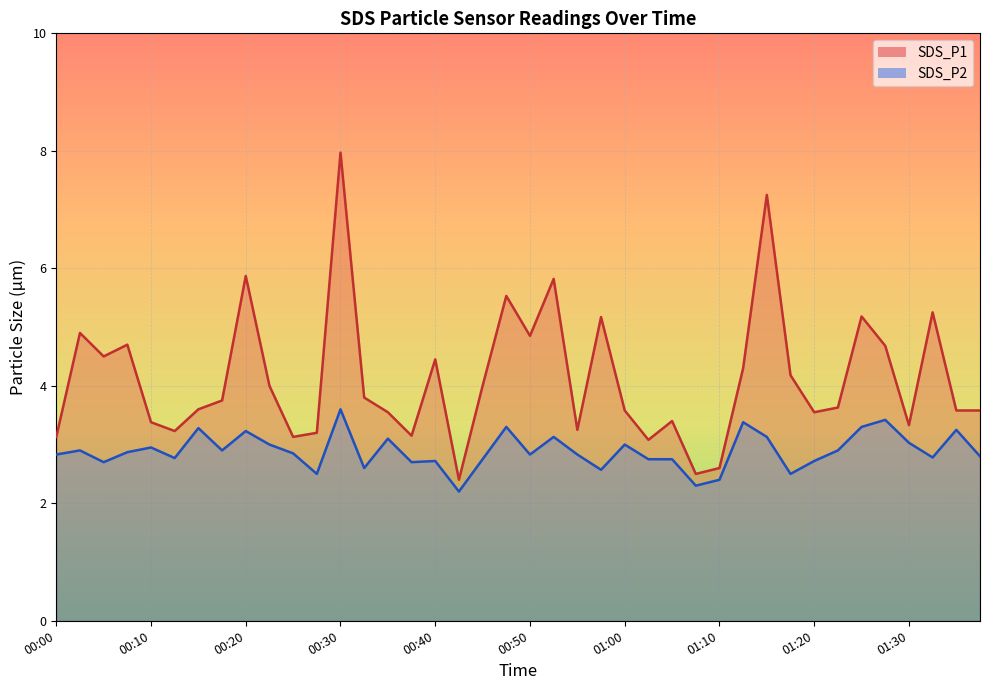

What is the average value of the SDS_P2 series?

2.9